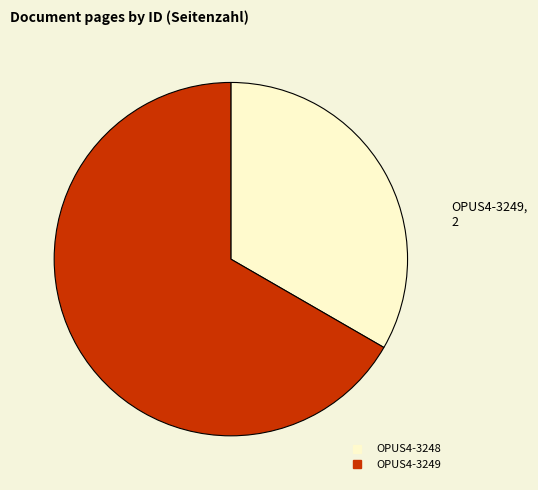

Do OPUS4-3248 and OPUS4-3249 together represent more than half of the pie?

Yes